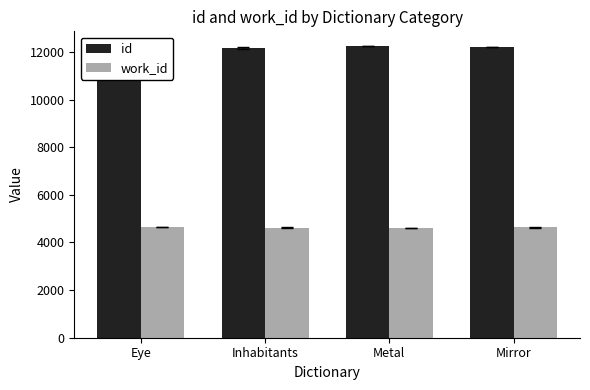

What is the spread (max minus min) of values at Eye?

7604.0